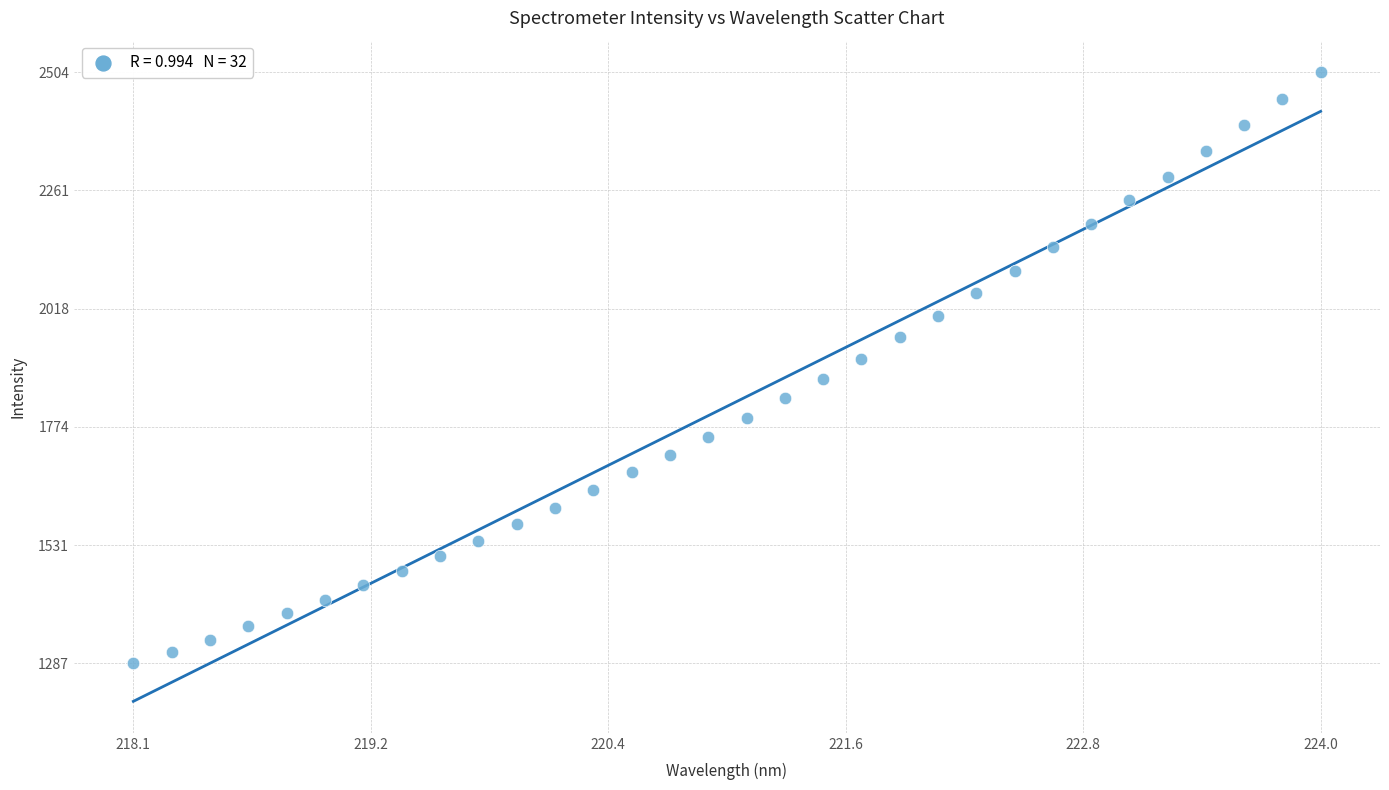

What is the range of Y values (max minus min)?

1217.2